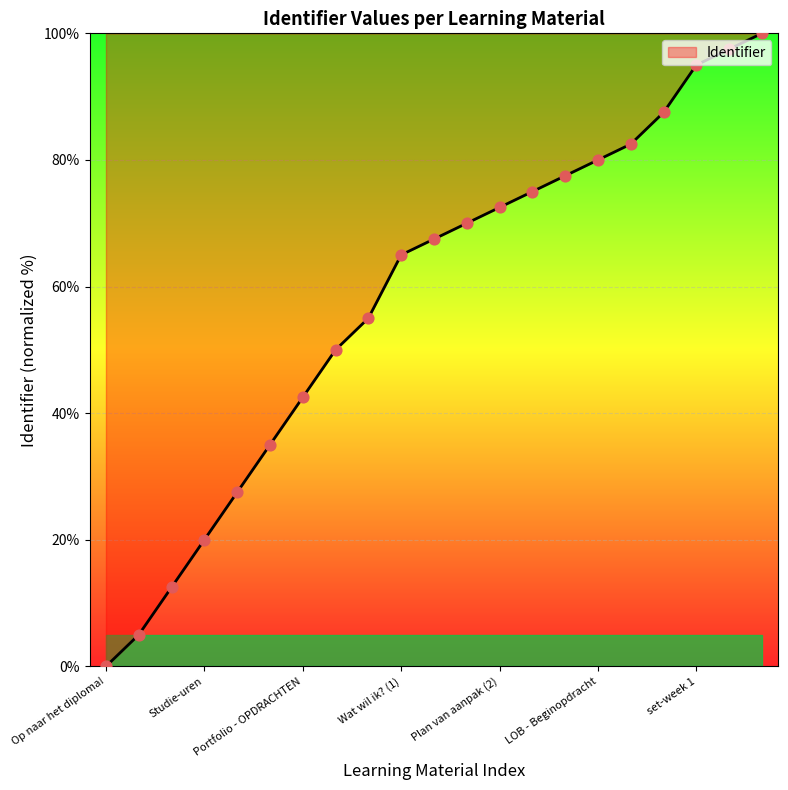

What is the difference between the maximum and minimum values?

100.0